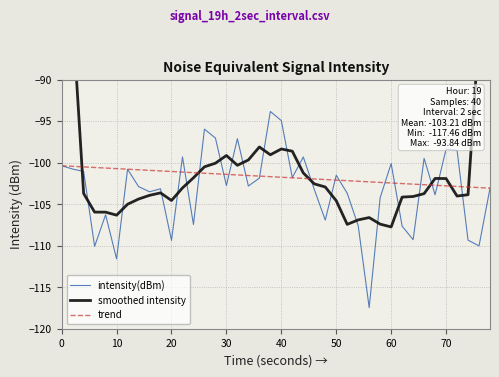

True or false: smoothed intensity has more than 2 points higher than both neighbors.

True